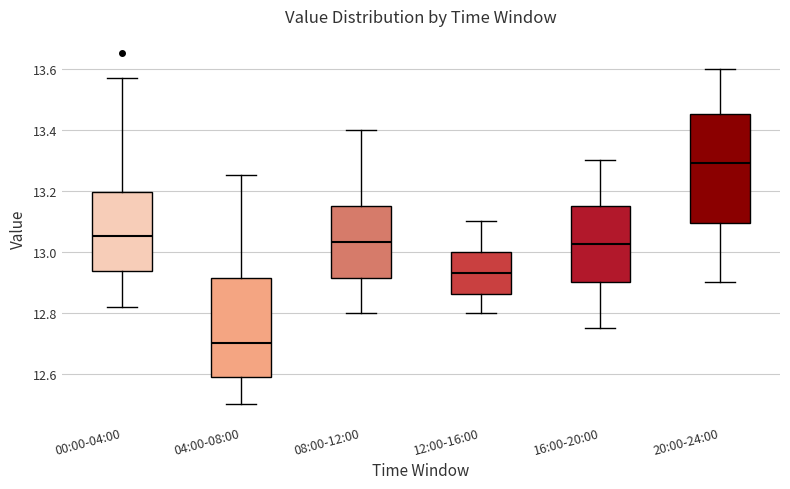

Comparing the boxes themselves (not the whiskers), which one is the tallest?

20:00-24:00